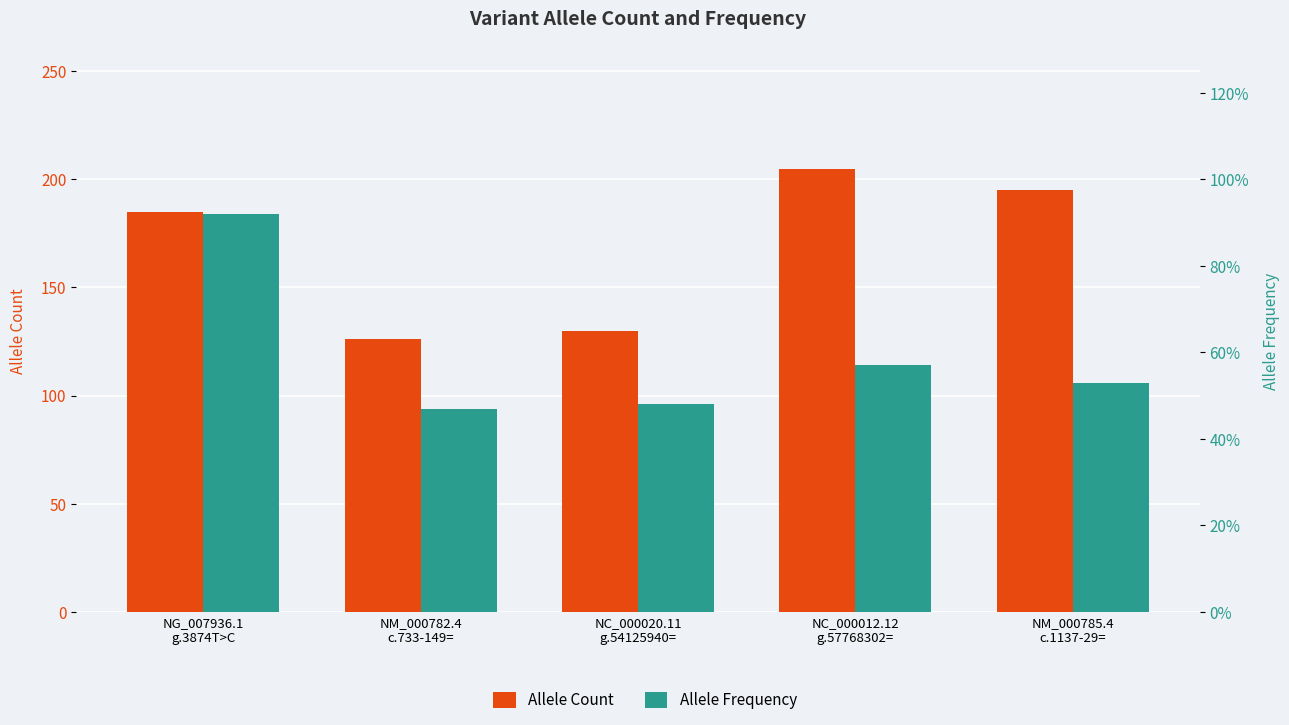

Which category has the highest value in the Allele Frequency series?

NG_007936.1
g.3874T>C